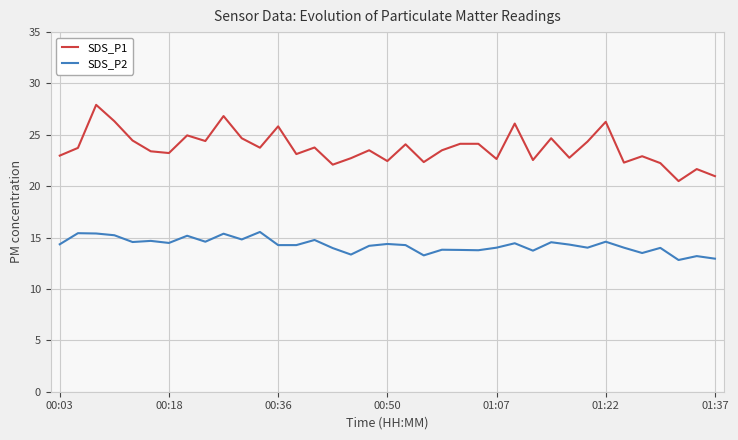

What is the highest value of the SDS_P2 series?

15.6